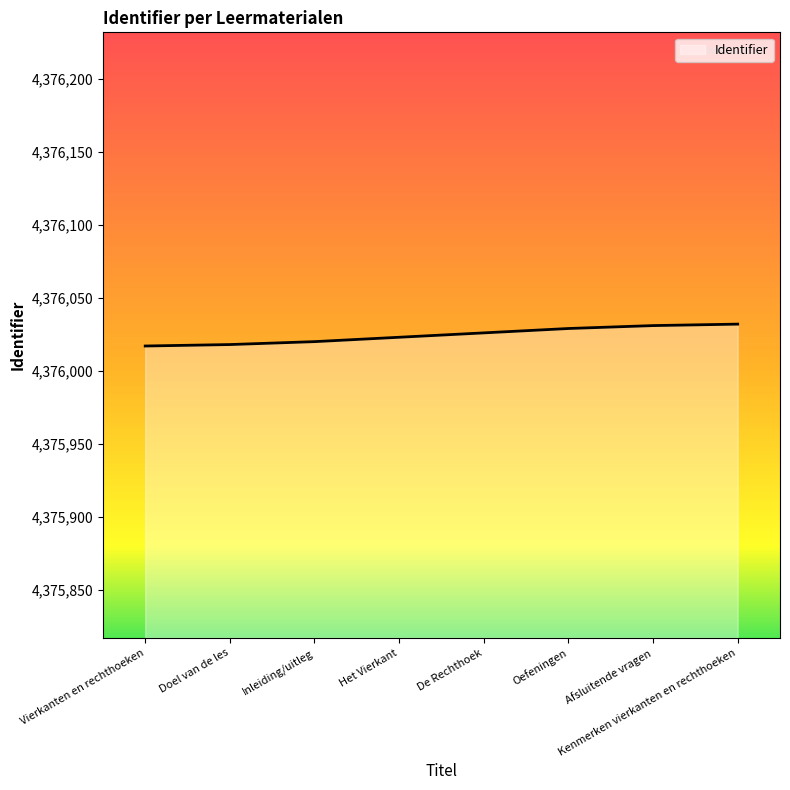

What is the smallest value displayed?

4376017